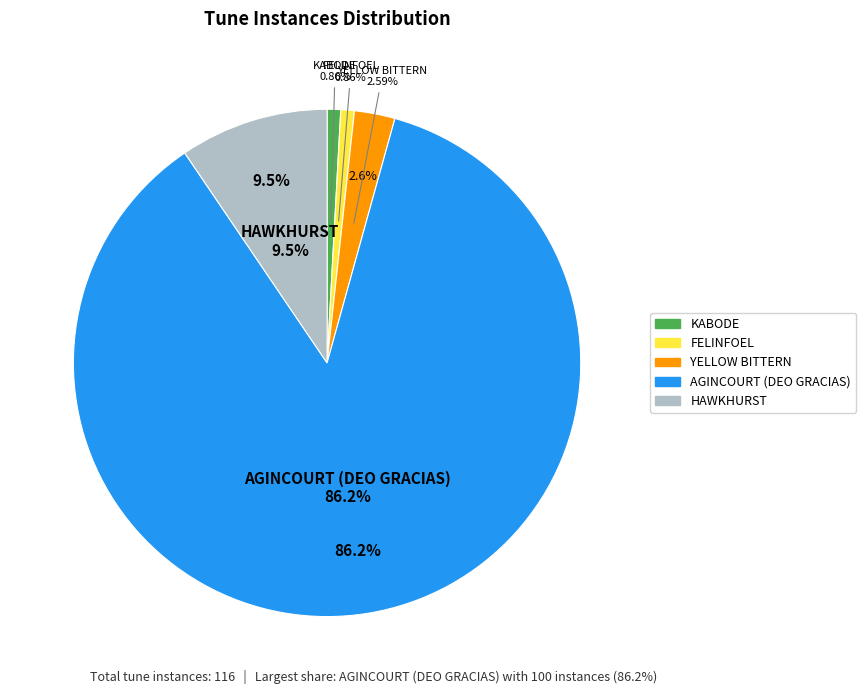

Is the sum of KABODE and AGINCOURT (DEO GRACIAS) greater than half?

Yes